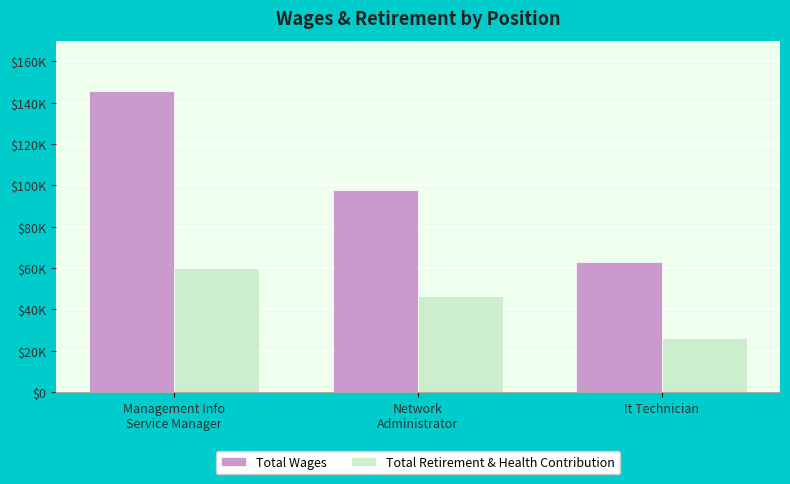

The Total Wages series shows 39817 at Network
Administrator. True or false?

False